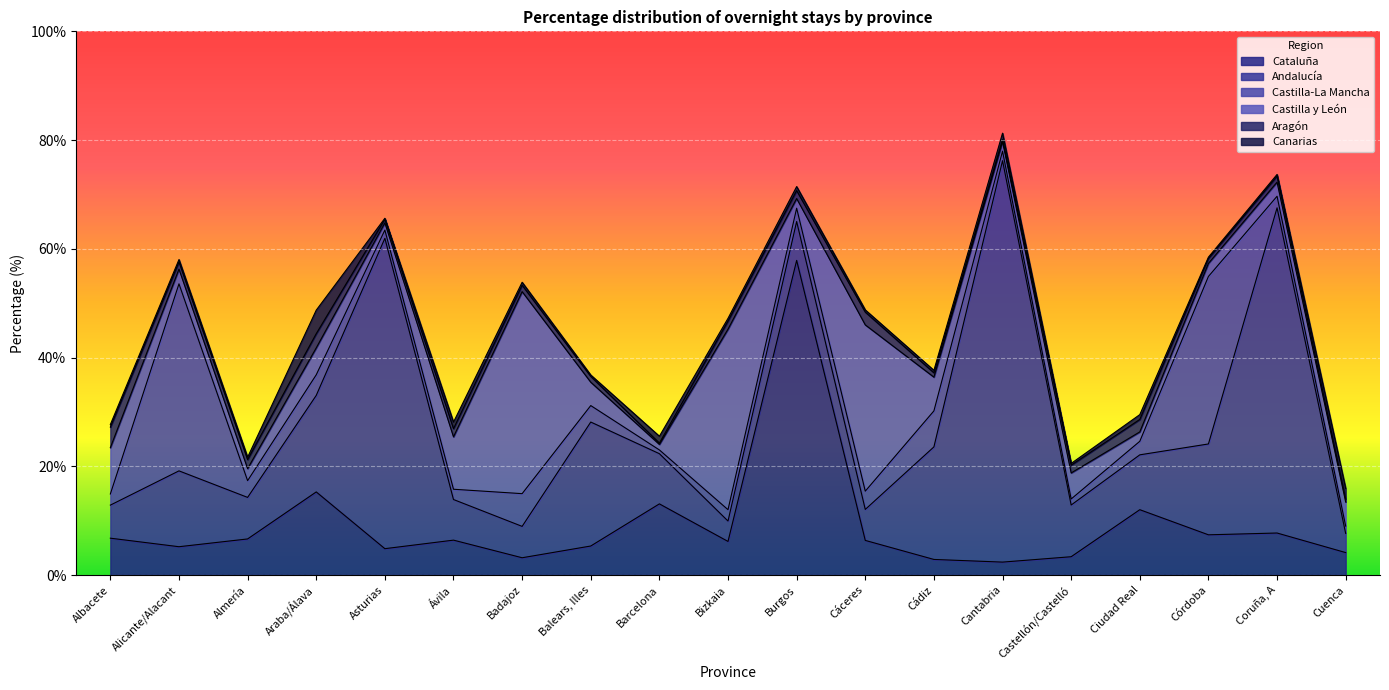

What position from the right is Burgos?

9